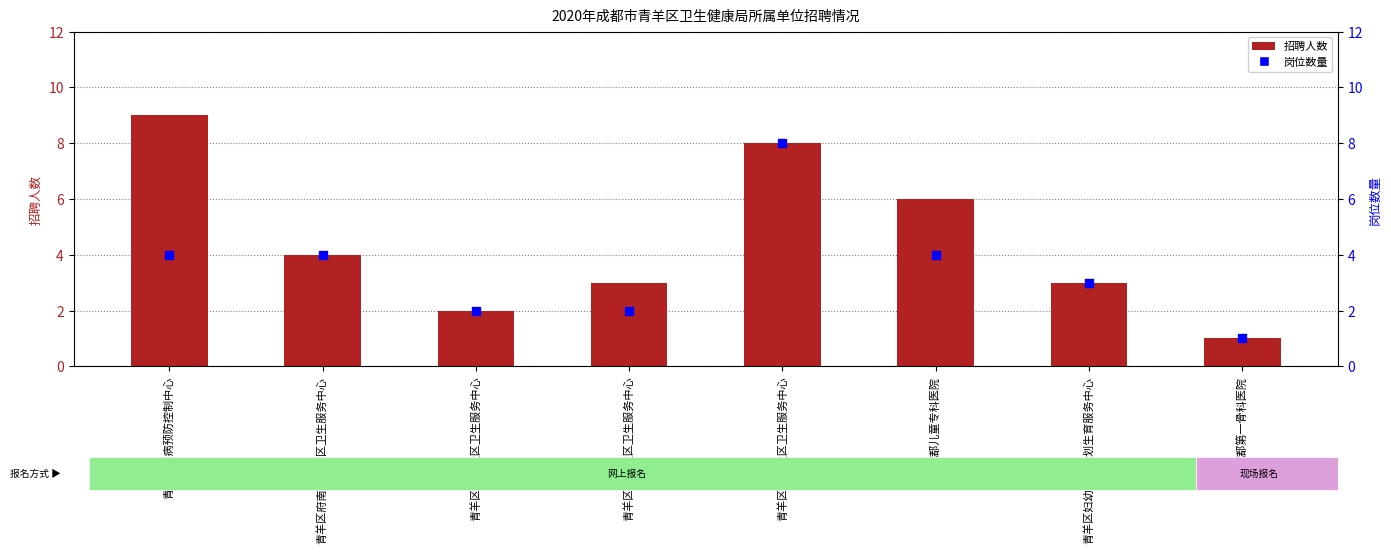

What is the total value across all series at 青羊区文家社区卫生服务中心?

4